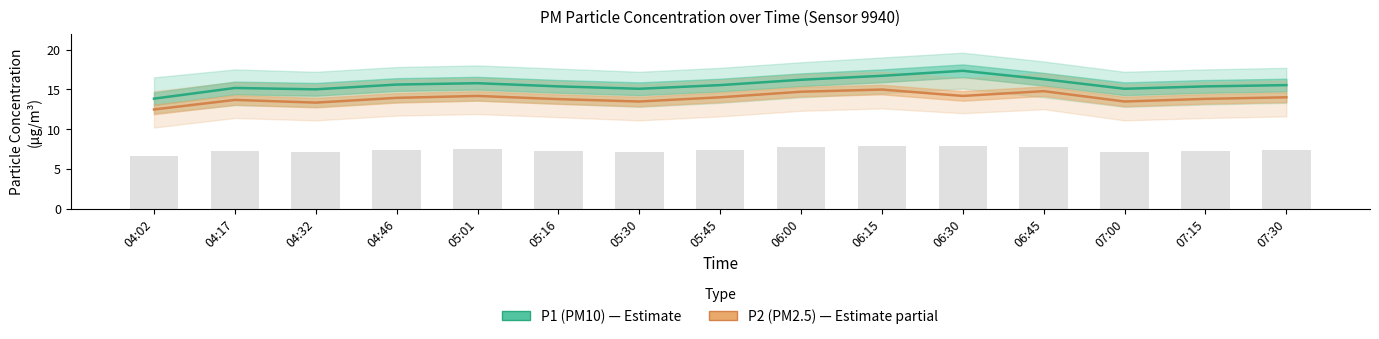

Which has a higher value, 05:01 or 04:46?

05:01